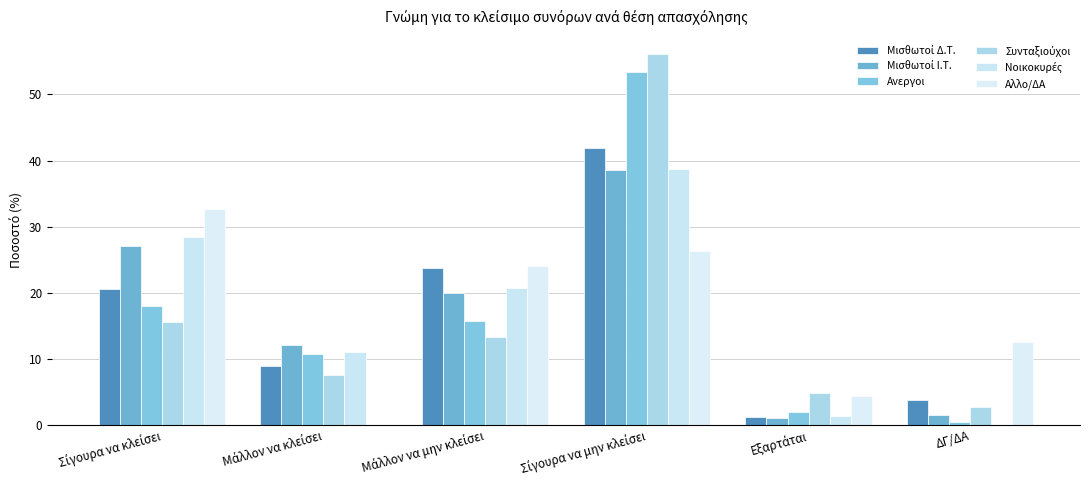

At which label does Συνταξιούχοι reach its minimum?

ΔΓ/ΔΑ